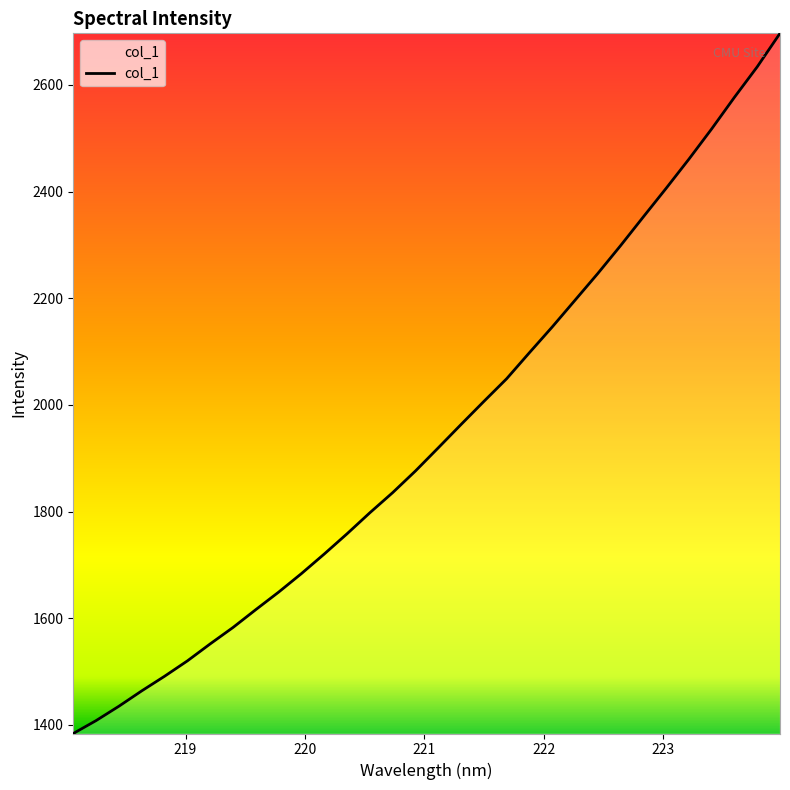

How many categories are shown in the chart?

32